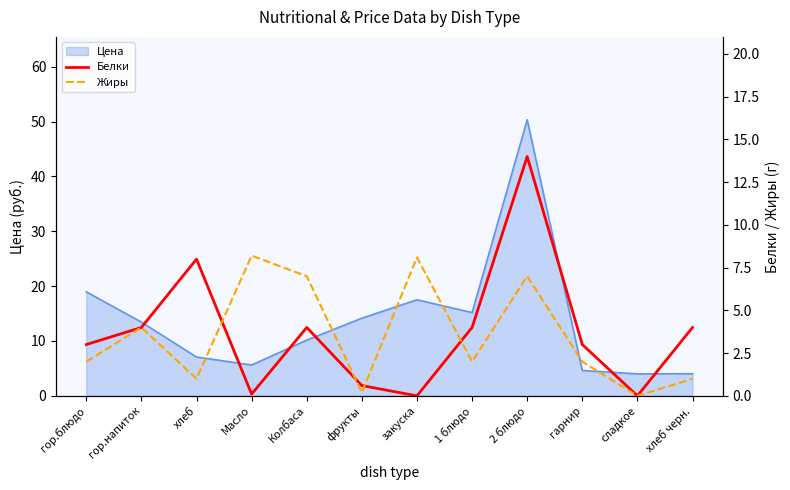

Between гор.блюдо and гарнир, which is larger?

гор.блюдо